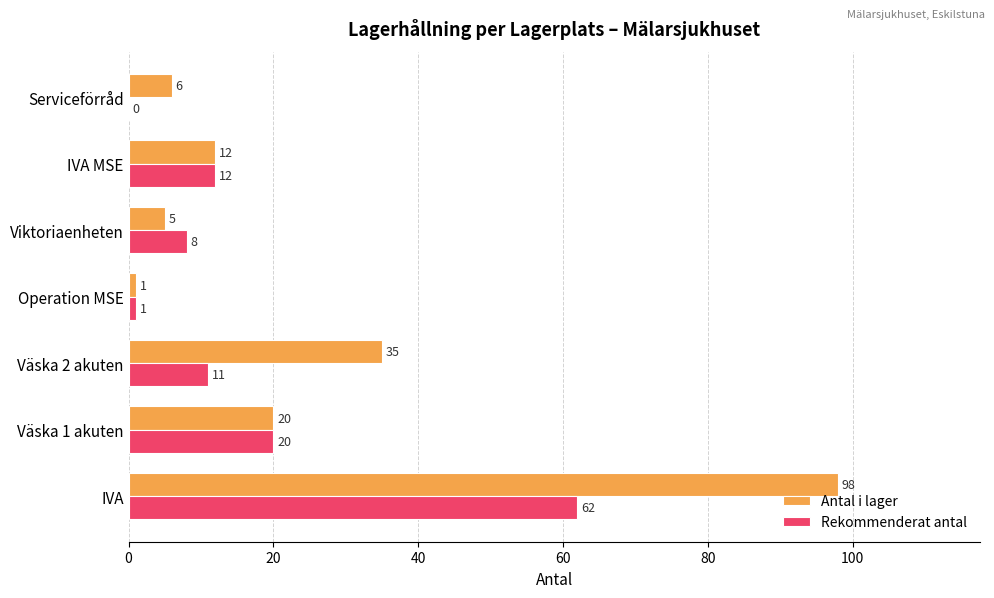

What is the sum of all Rekommenderat antal values?

114